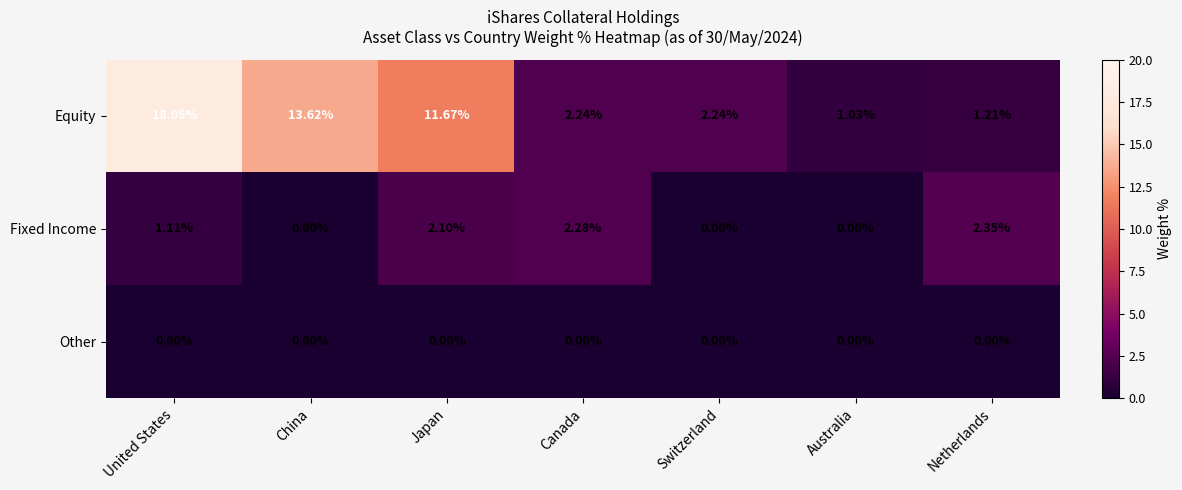

At which category does the chart reach its peak across all series?

United States